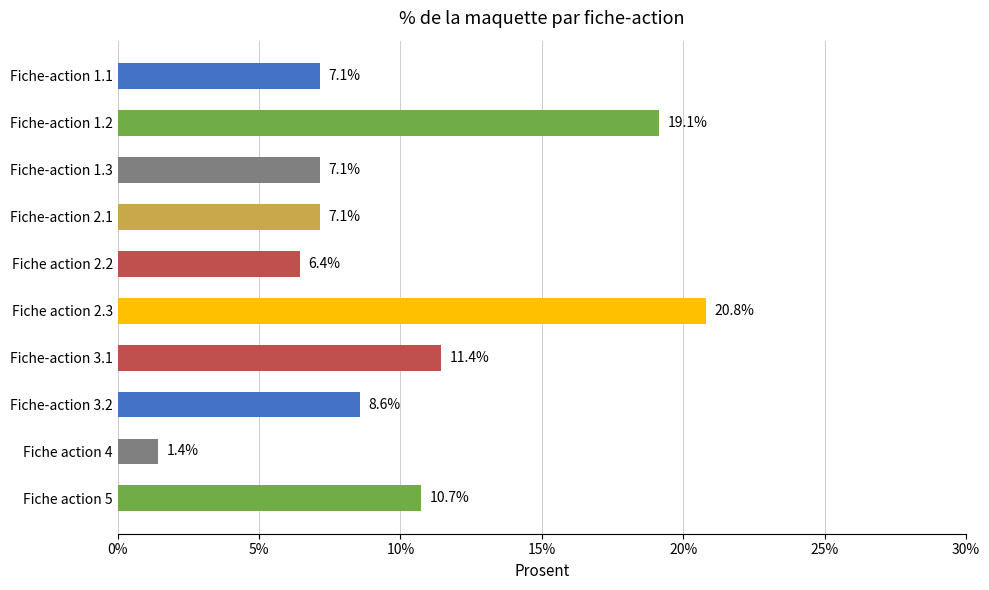

What is the greatest value displayed?

20.8